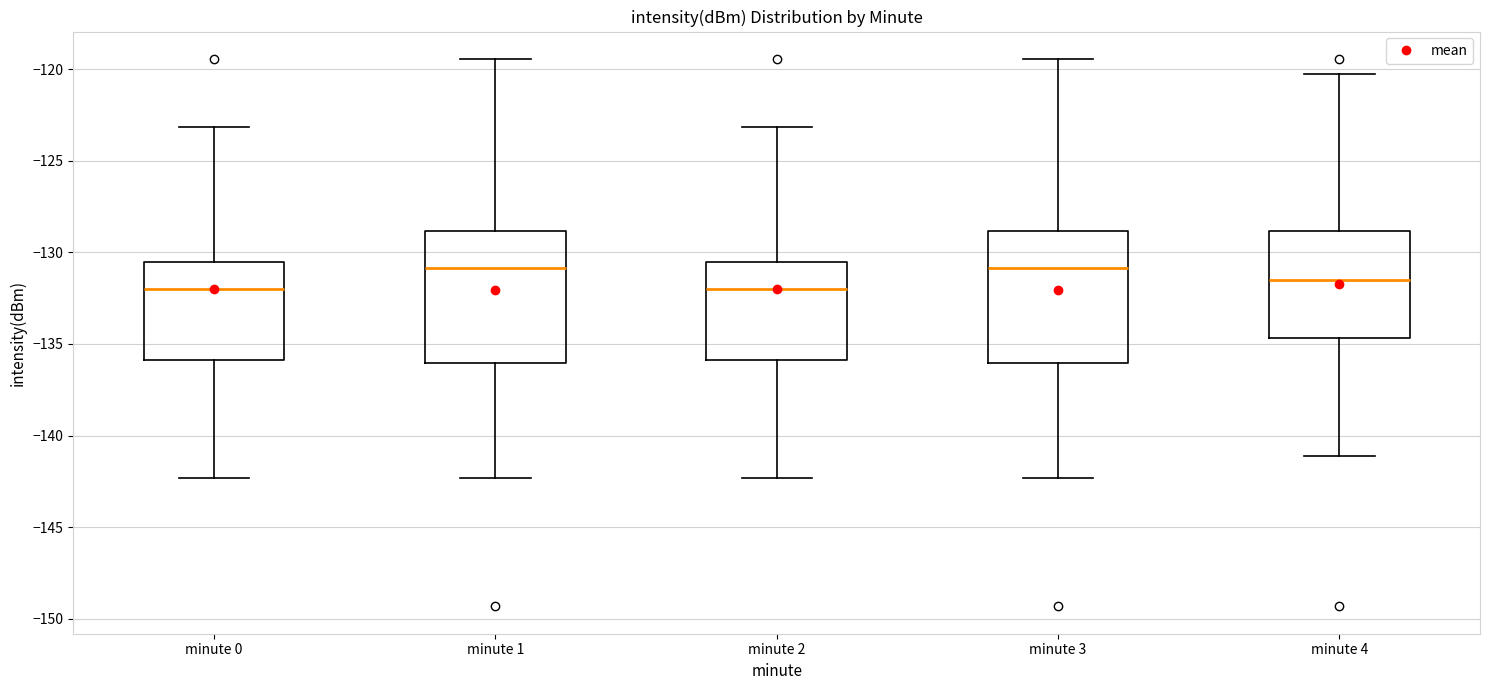

Reading left to right, read every box against the y-axis: the position of its median line, the range the box covers, and the ends of its whiskers. The values are not printed on the chart, so give them approximately, as read against the axis.

minute 0: median -132.0, box -136.0 to -130.5, whiskers -142.5 to -123.0
minute 1: median -131.0, box -136.0 to -129.0, whiskers -142.5 to -119.5
minute 2: median -132.0, box -136.0 to -130.5, whiskers -142.5 to -123.0
minute 3: median -131.0, box -136.0 to -129.0, whiskers -142.5 to -119.5
minute 4: median -131.5, box -134.5 to -129.0, whiskers -141.0 to -120.5